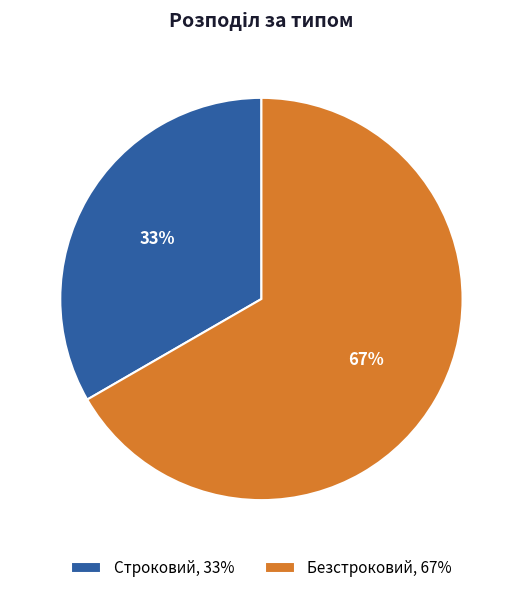

To the nearest percent, what is the combined percentage of Строковий, 33% and Безстроковий, 67%?

100%